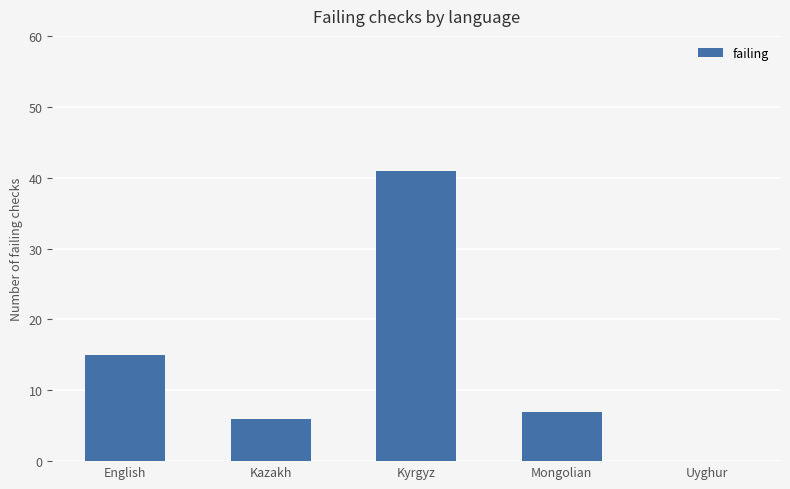

Reading left to right, extract all data points from this chart.

15	6	41	7	0